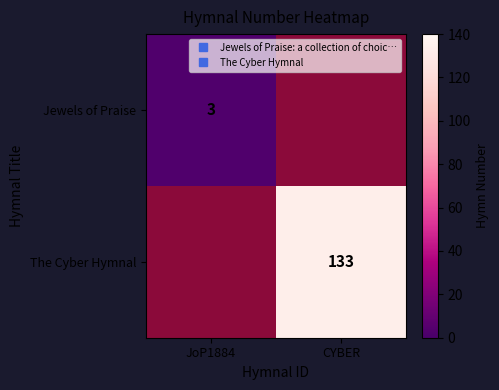

Is it true that Jewels of Praise equals 4.9 at JoP1884?

False